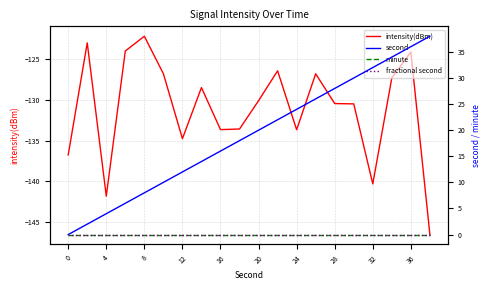

Reading right to left, transcribe all the data shown in this chart.

intensity(dBm): -146.5	-124.1	-127.3	-140.3	-130.5	-130.4	-126.8	-133.7	-126.4	-130.1	-133.6	-133.6	-128.5	-134.8	-126.8	-122.2	-124.0	-141.8	-123.0	-136.7
second: 38.0	36.0	34.0	32.0	30.0	28.0	26.0	24.0	22.0	20.0	18.0	16.0	14.0	12.0	10.0	8.0	6.0	4.0	2.0	0.0
minute: 0.0	0.0	0.0	0.0	0.0	0.0	0.0	0.0	0.0	0.0	0.0	0.0	0.0	0.0	0.0	0.0	0.0	0.0	0.0	0.0
fractional second: 0.0	0.0	0.0	0.0	0.0	0.0	0.0	0.0	0.0	0.0	0.0	0.0	0.0	0.0	0.0	0.0	0.0	0.0	0.0	0.0